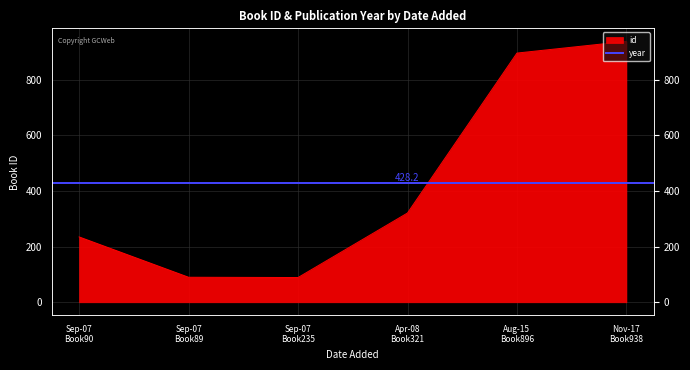

Does the chart display data point markers on the line(s)?

No